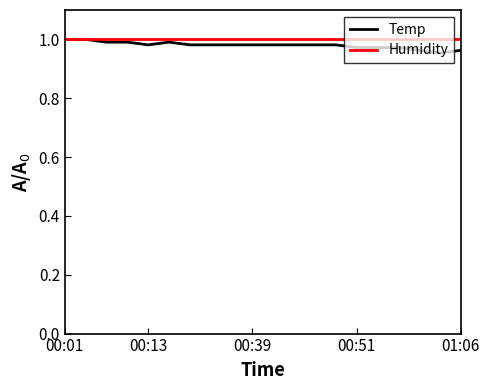

Which series has the widest spread of values?

Temp